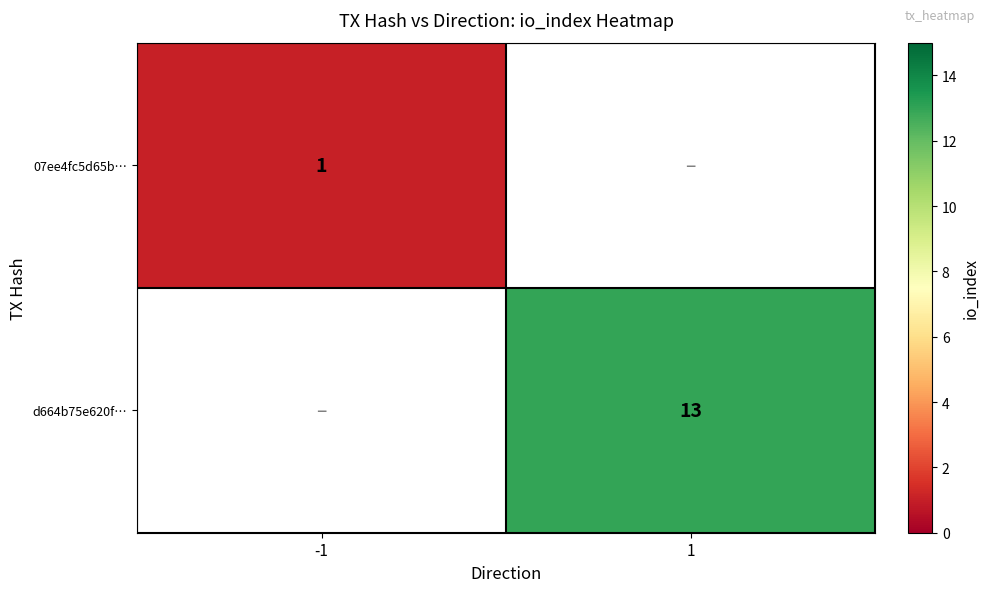

How many distinct data groups are displayed?

2